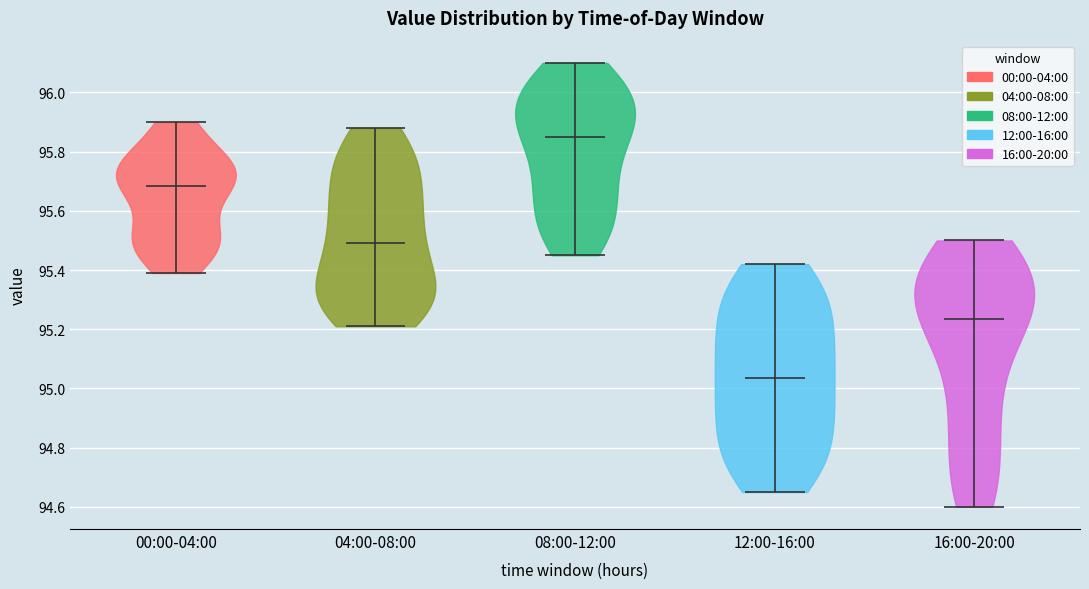

What is the lowest point the violin for 08:00-12:00 reaches on the y-axis? The values are not printed on the chart, so give them approximately, as read against the axis.

95.46